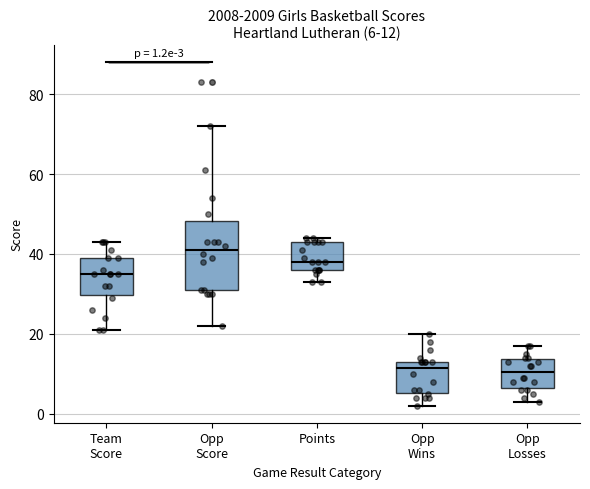

Which box has the highest median line?

Opp Score